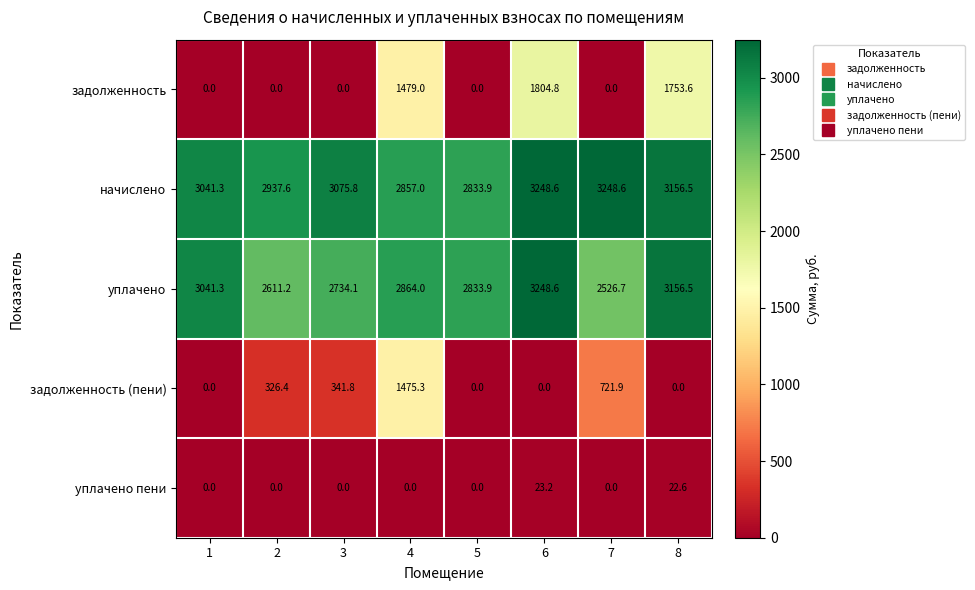

The уплачено series shows 4073.3 at 7. True or false?

False